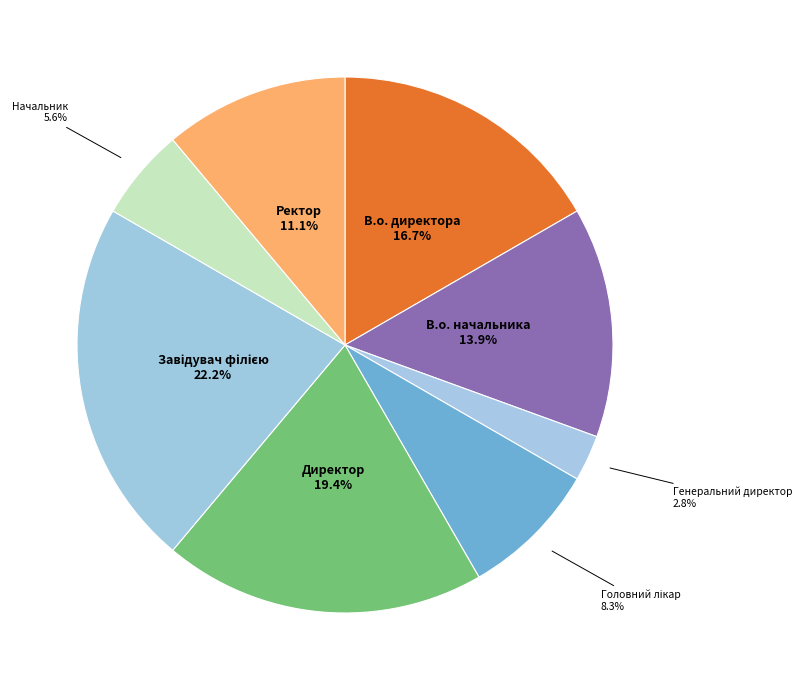

Does В.о. директора represent more than half of the total?

No